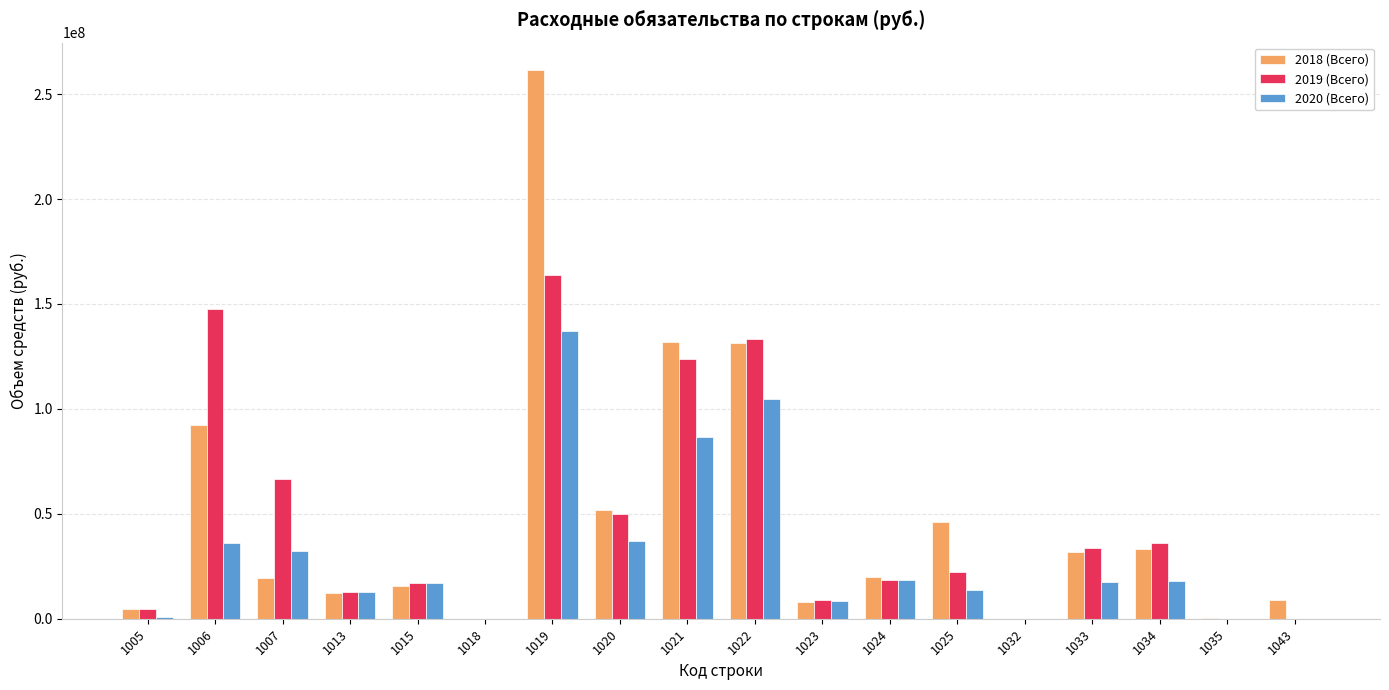

Count the number of categories in the chart.

18